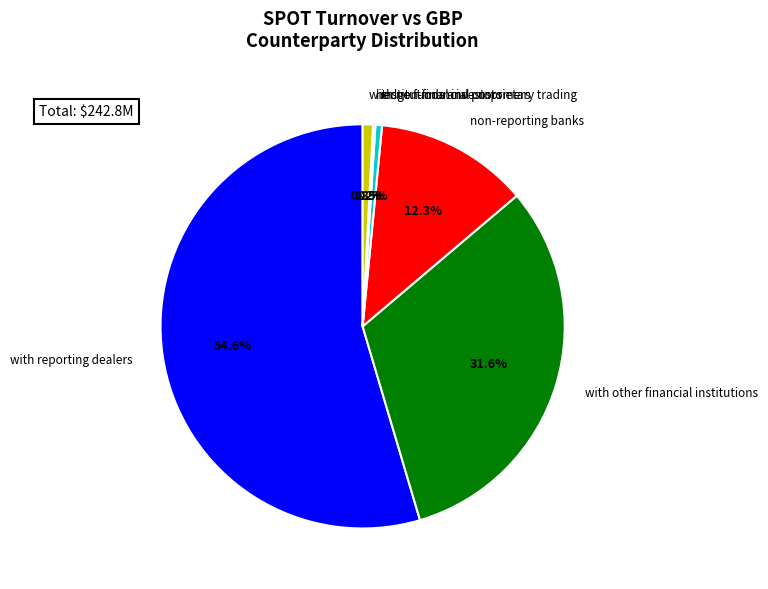

Which slice represents more than half of the pie?

with reporting dealers